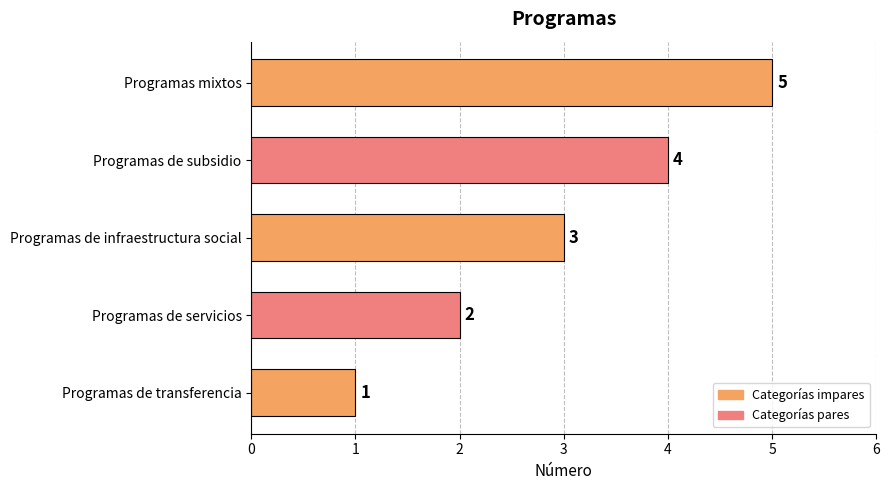

Count the values in the range 2 to 4.

3